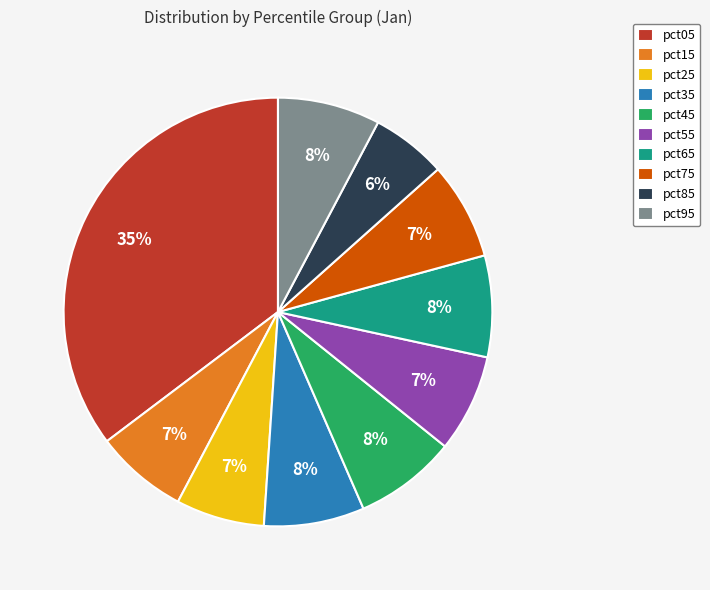

Is it true that pct05 is 35% of the pie?

True